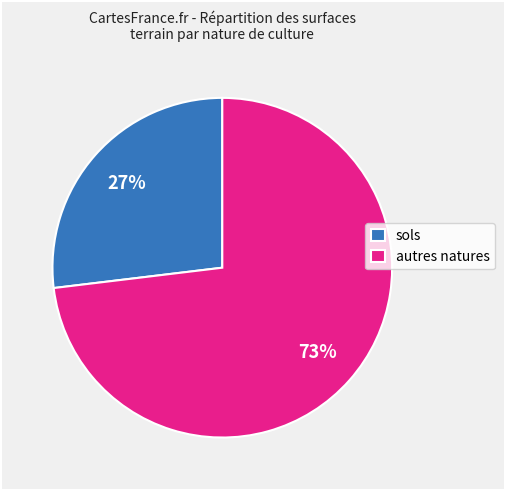

Is there a majority slice in this chart?

Yes